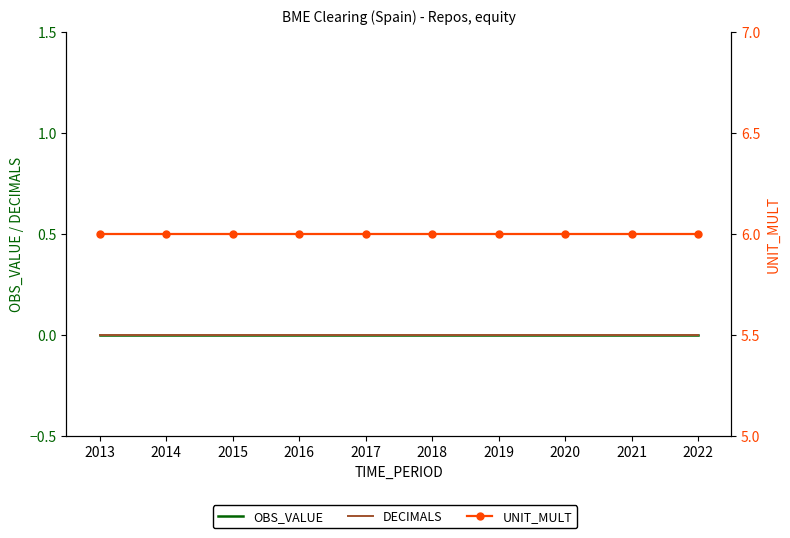

How many series are shown in this chart?

3